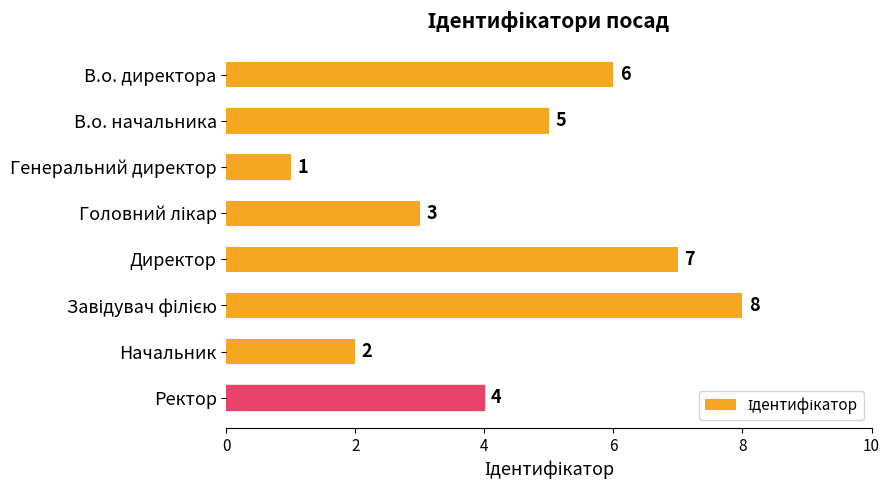

What is the greatest value displayed?

8